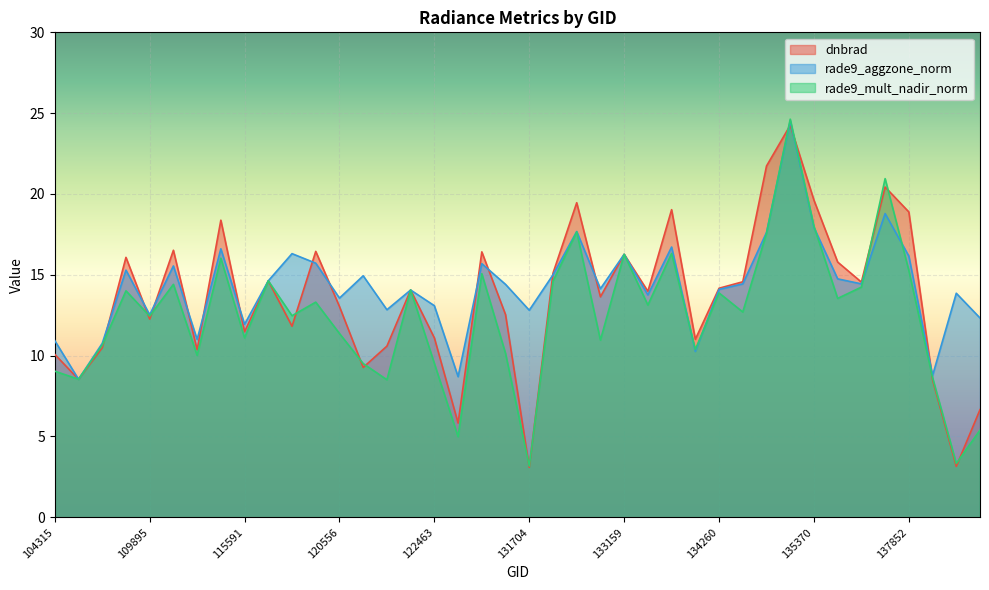

Is it true that rade9_aggzone_norm equals 6.7 at 132076?

False